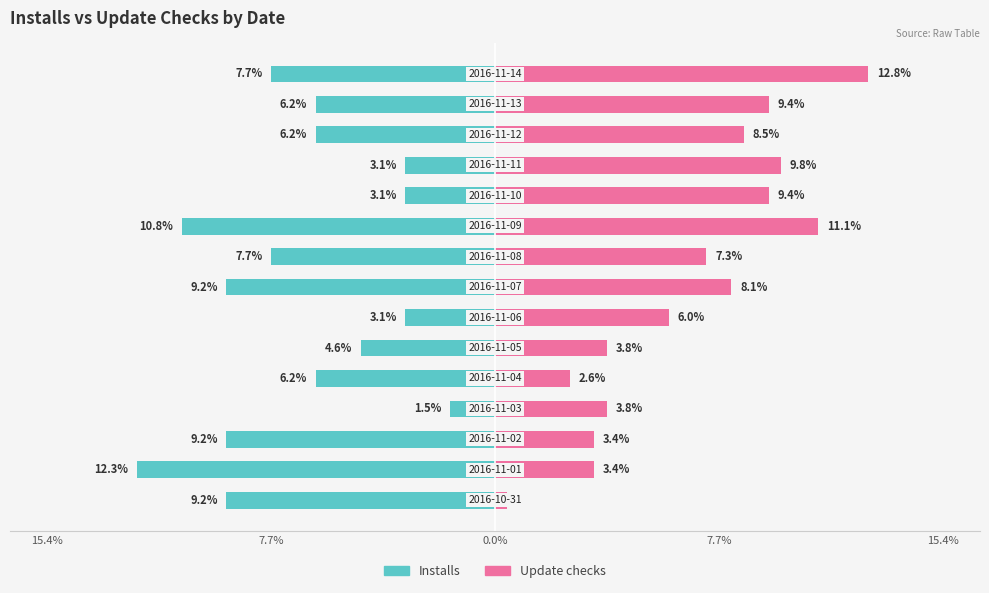

What is the sum of all Update checks values?

100.0